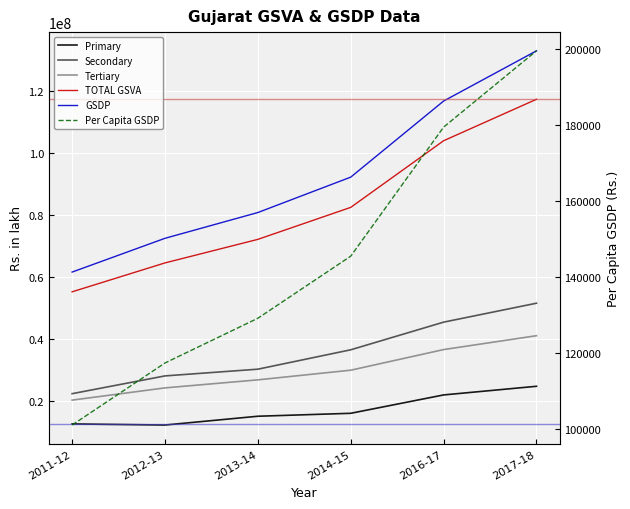

True or false: TOTAL GSVA and Secondary cross at least once.

False